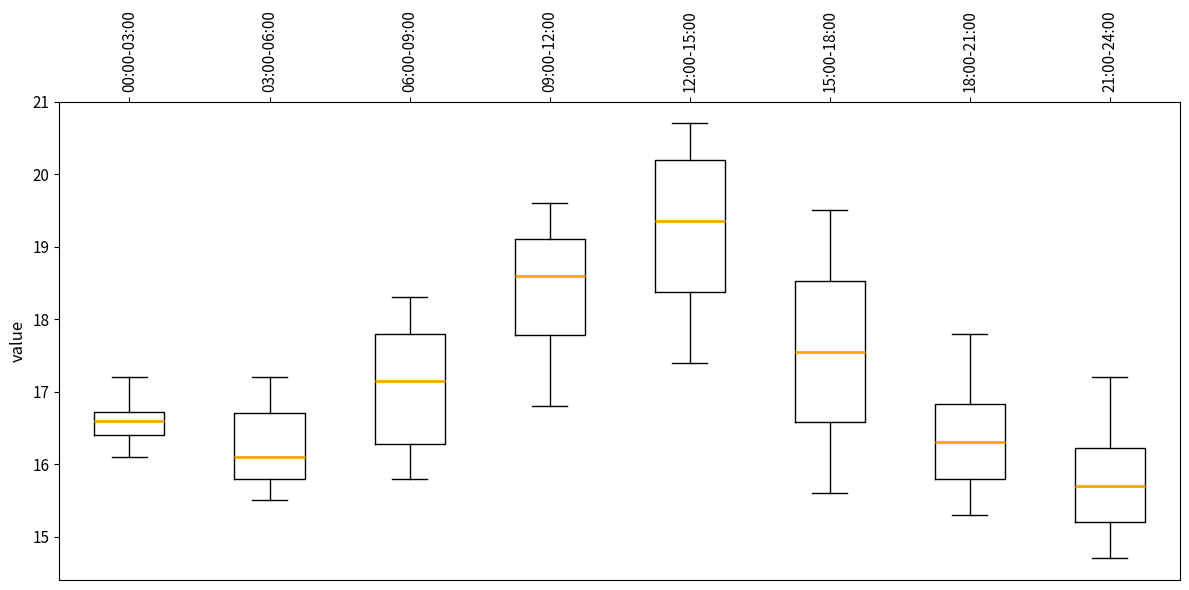

Comparing the boxes themselves (not the whiskers), which one is the tallest?

15:00-18:00